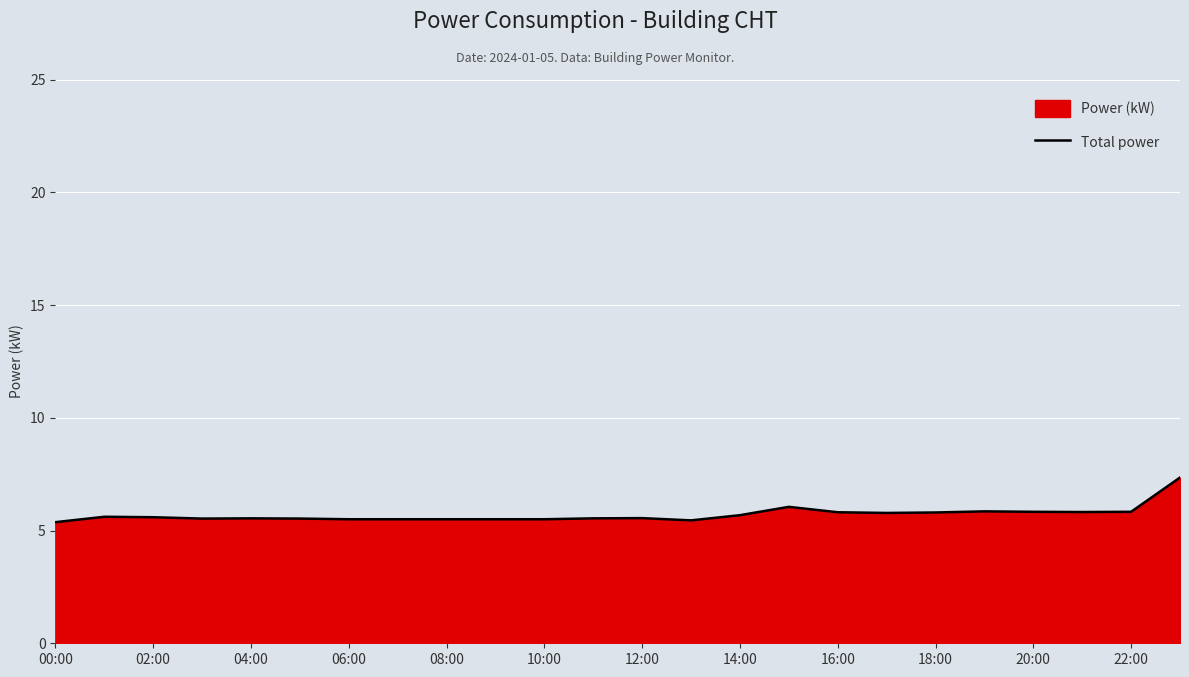

Reading left to right, transcribe all the data shown in this chart.

5.4	5.6	5.6	5.5	5.5	5.5	5.5	5.5	5.5	5.5	5.5	5.5	5.5	5.5	5.7	6.0	5.8	5.8	5.8	5.8	5.8	5.8	5.8	7.3